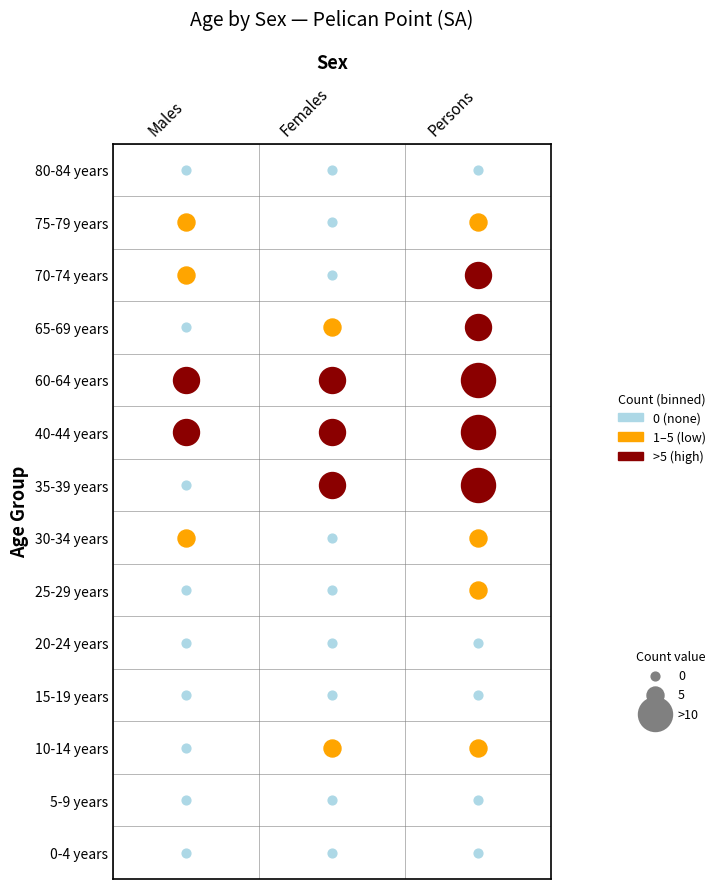

Rank the categories by Females value from lowest to highest.

0-4 years, 5-9 years, 15-19 years, 20-24 years, 25-29 years, 30-34 years, 70-74 years, 75-79 years, 80-84 years, 65-69 years, 10-14 years, 35-39 years, 60-64 years, 40-44 years